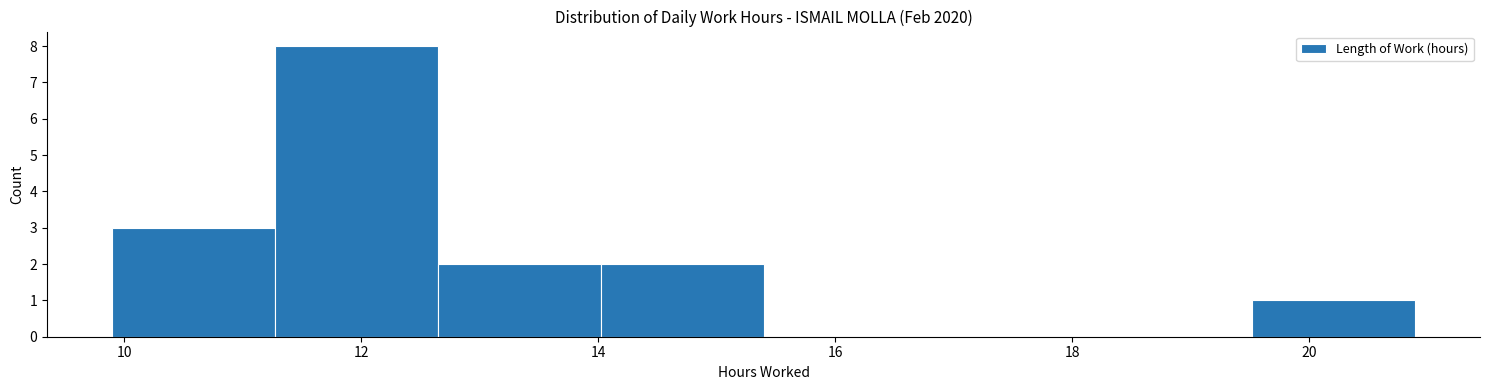

How tall is the bar that spans 11.2 to 12.6 on the x-axis? Neither the bar edges nor the heights are printed on the chart, so give them approximately, as read against the axes.

8